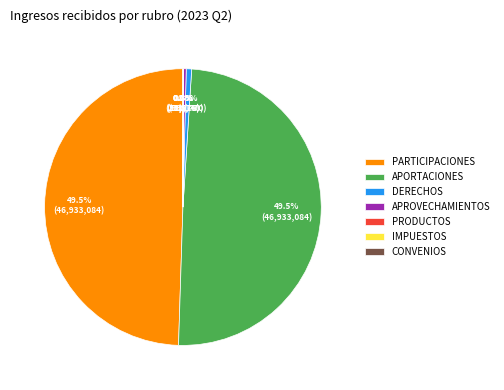

The PARTICIPACIONES slice represents 49% of the pie. True or false?

True